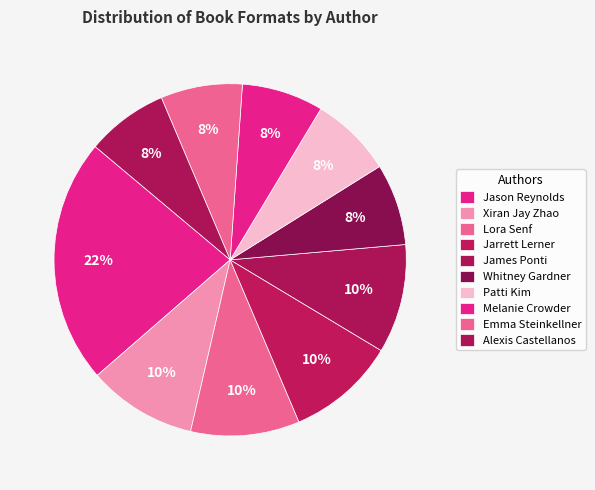

Count the number of slices in the pie.

10